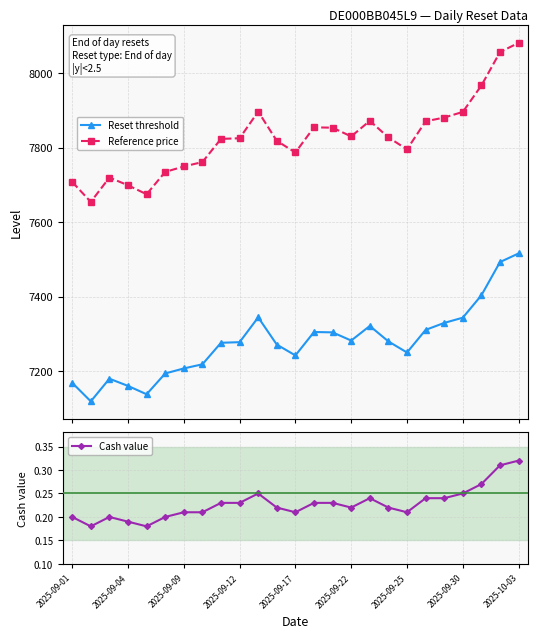

True or false: Reset threshold and Reference price intersect in this chart.

False